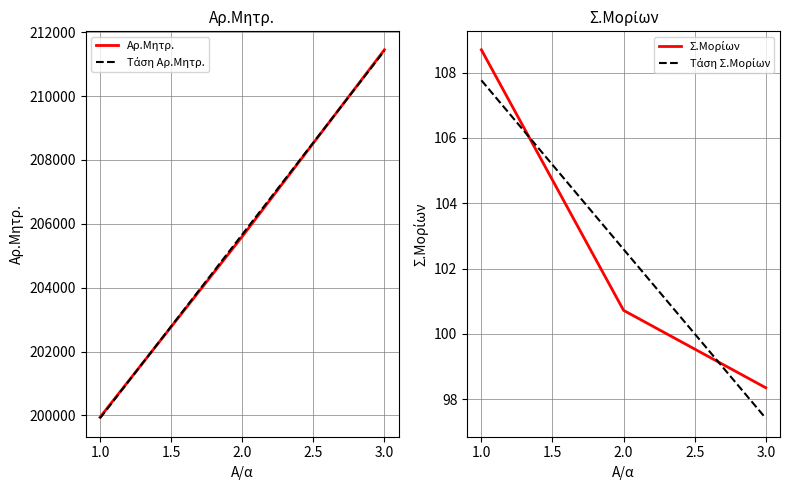

List the labels in order of Αρ.Μητρ. value, smallest first.

1.0, 2.0, 3.0